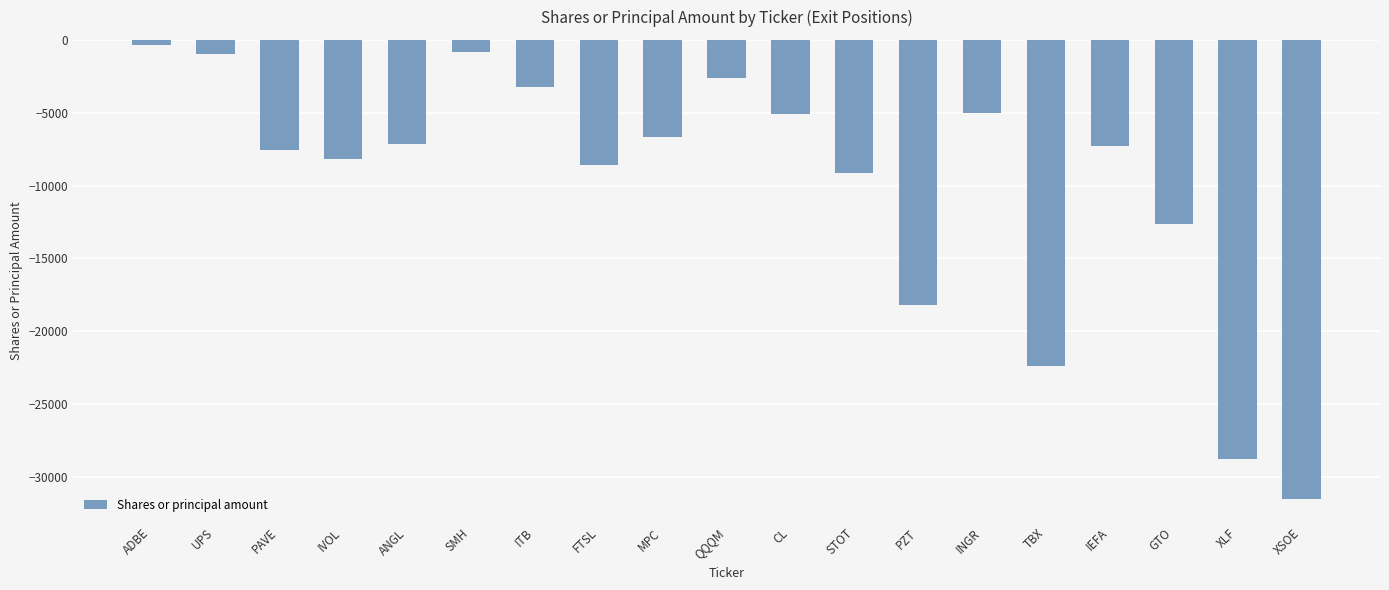

What is the label of the 10th bar from the left?

QQQM